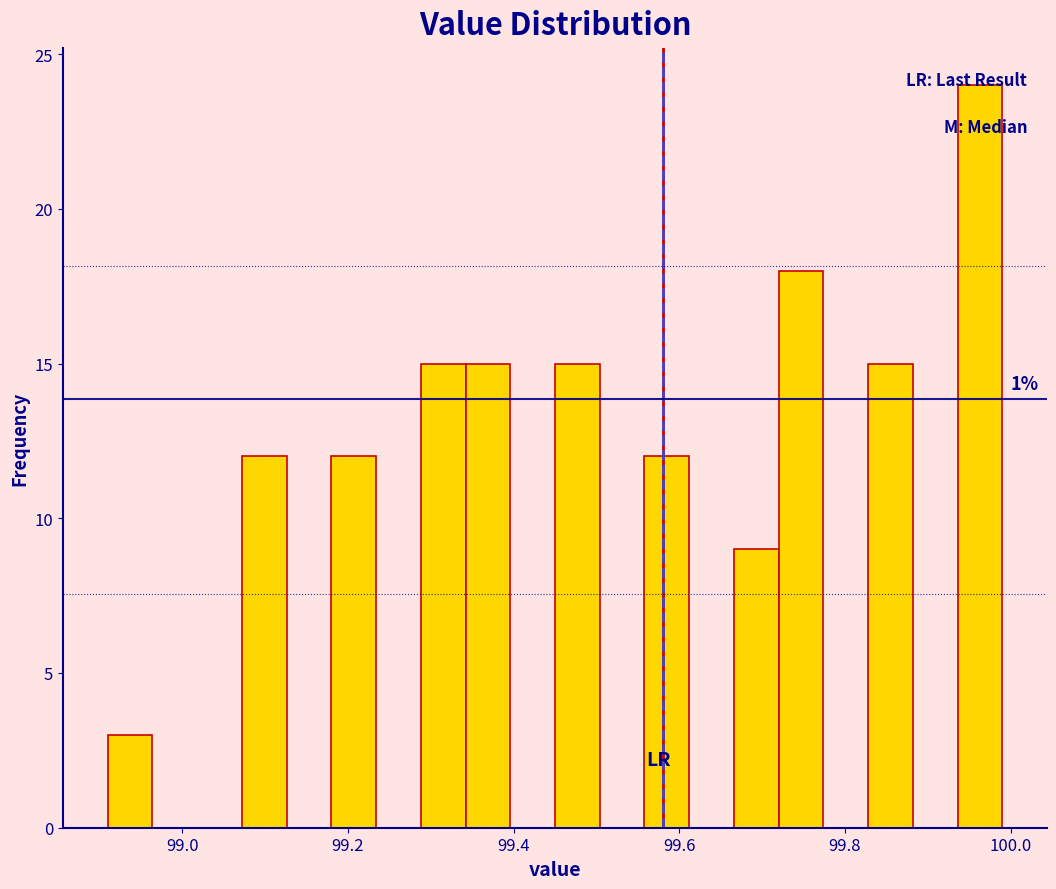

Read against the x-axis, roughly where is the centre of the tallest bar?

99.96